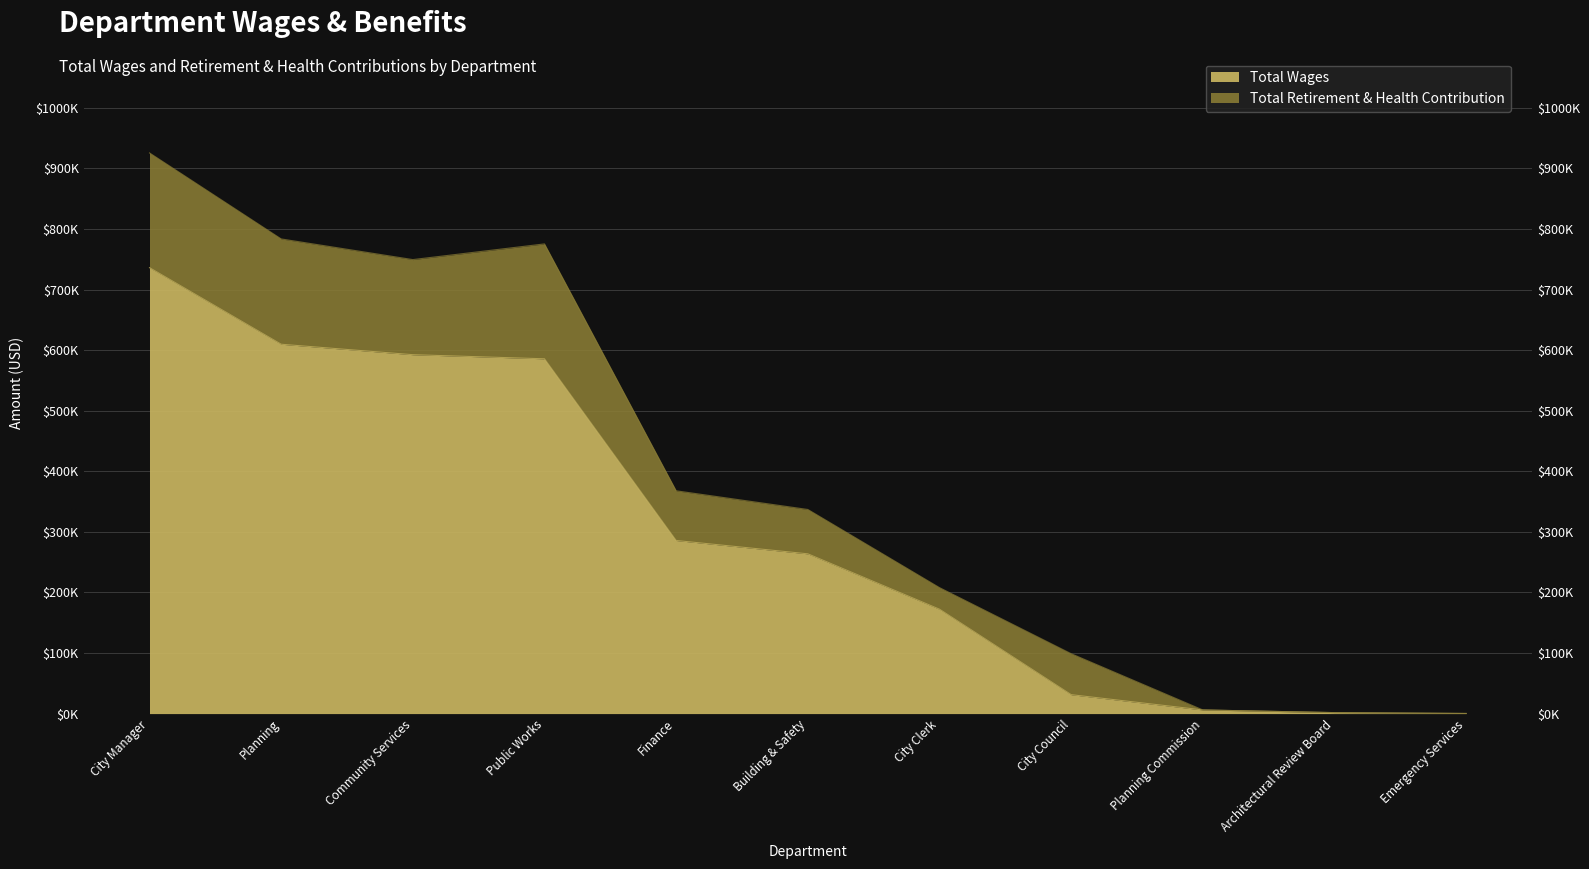

Is it true that the value at Planning Commission is 10100?

False